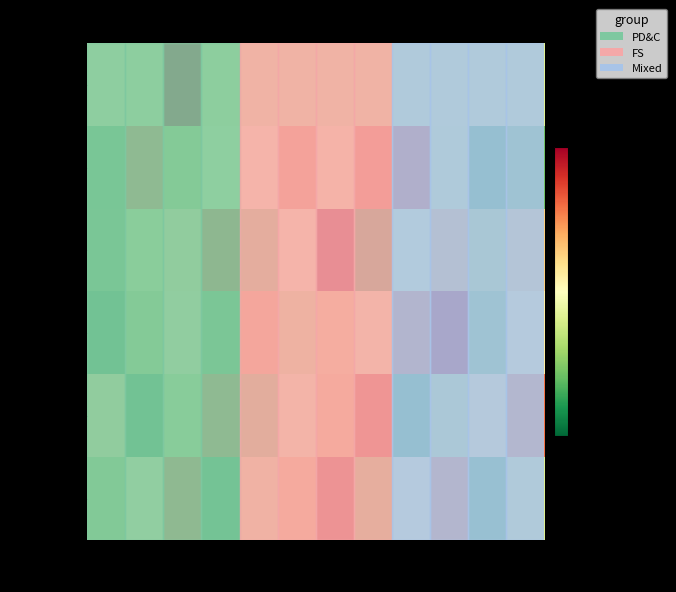

Read the HOUSING value at FS-1.

0.6